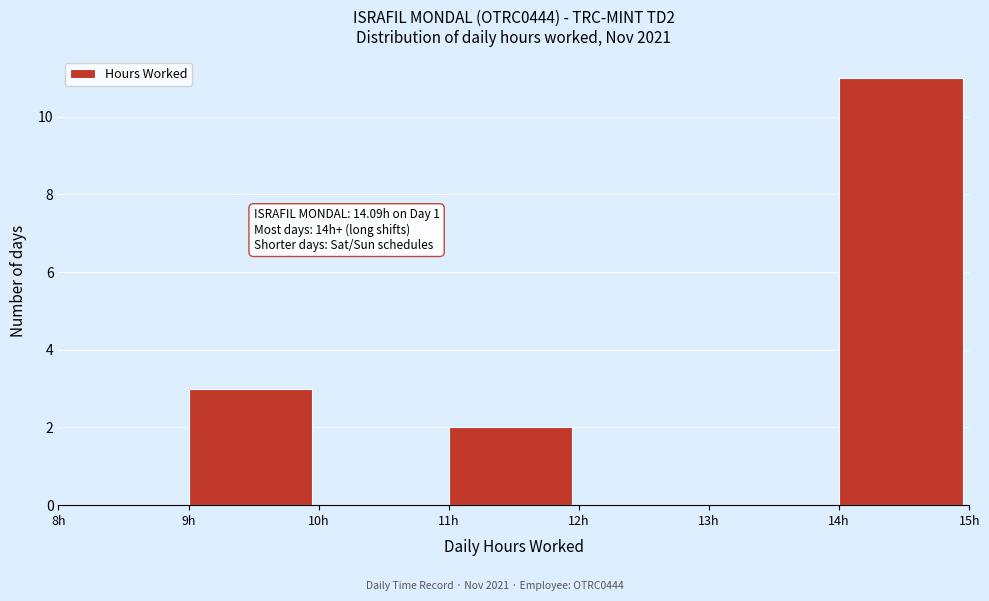

Which range on the x-axis has the tallest bar?

14 to 15